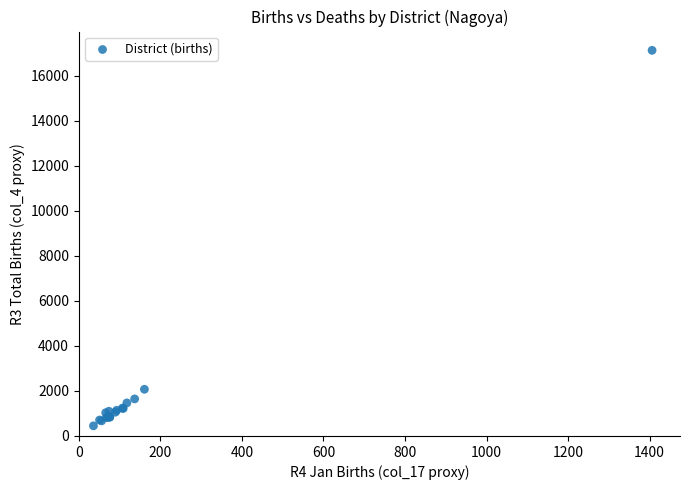

What Y value in the scatter plot is closest to 8785?

2073